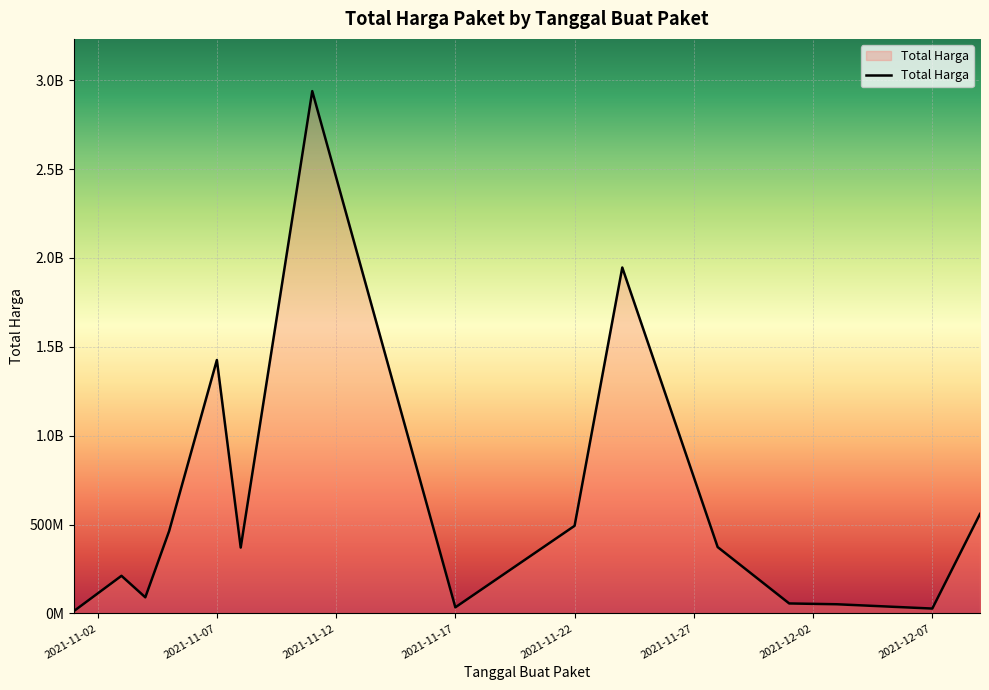

What is the difference between the maximum and minimum values?

2926175740